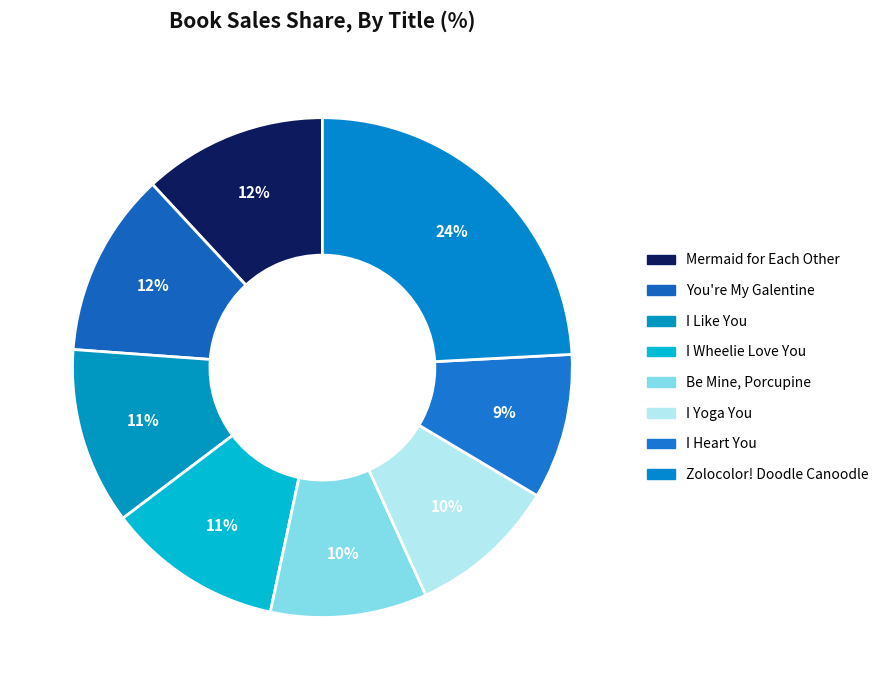

What is the largest slice in the pie chart?

Zolocolor! Doodle Canoodle